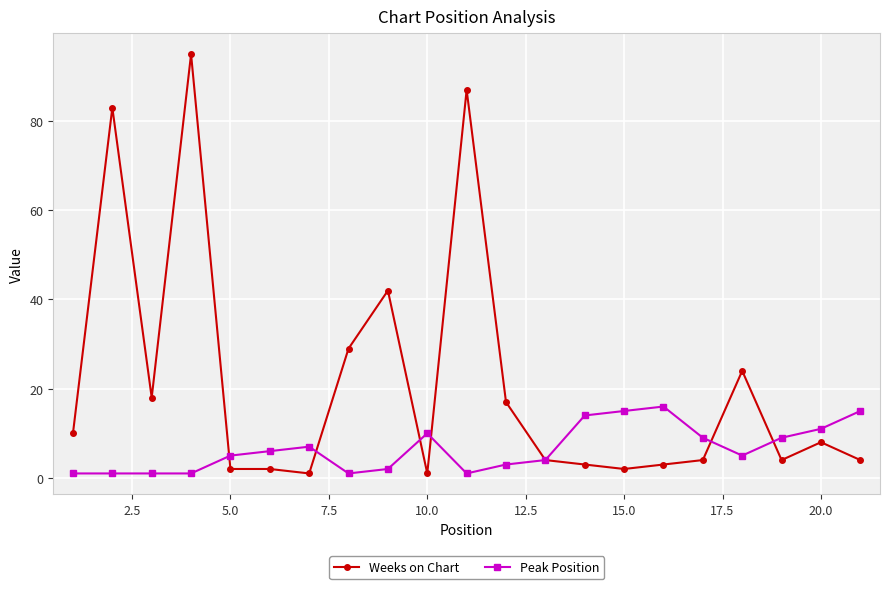

What are all the series names shown in the legend?

Weeks on Chart, Peak Position